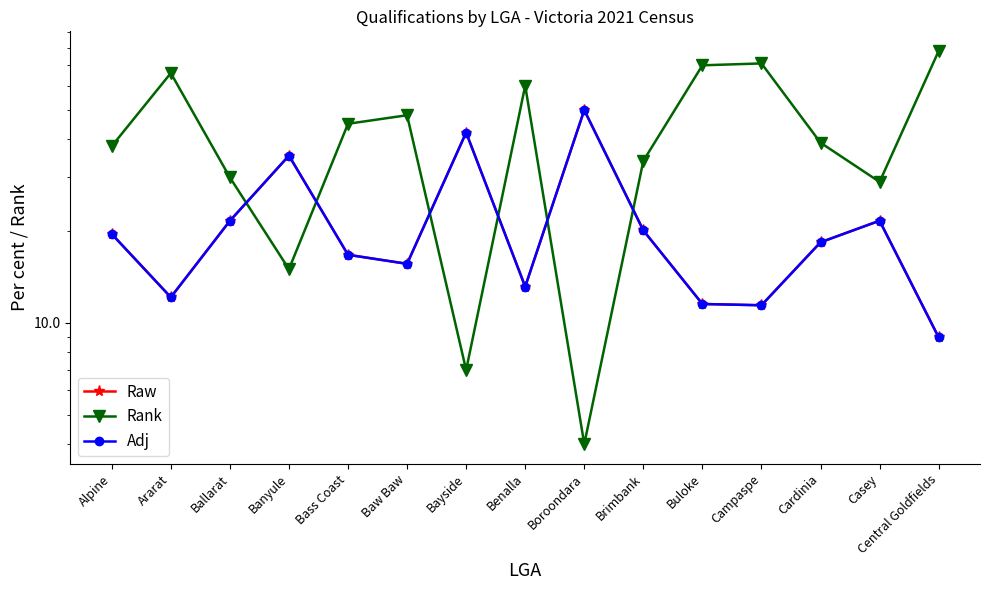

True or false: Adj has a value of 35.4 at Banyule.

True